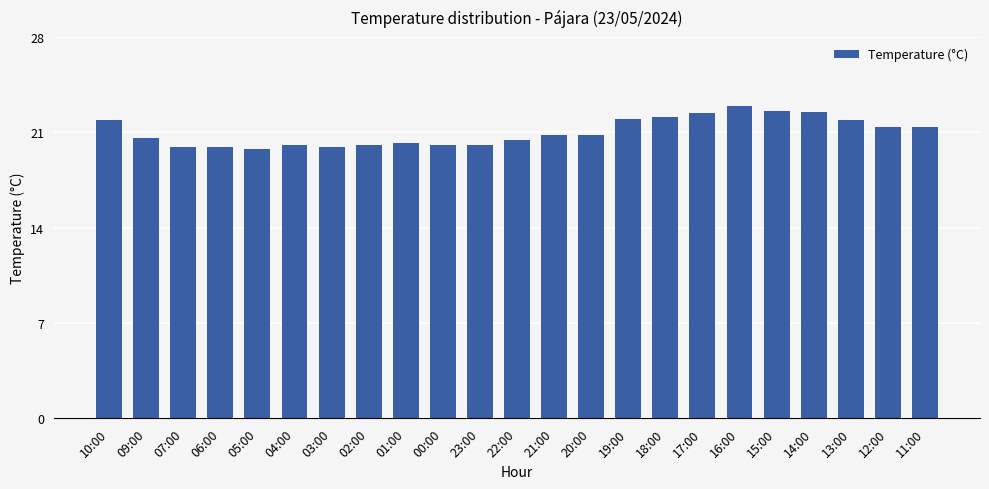

At which label does the data first exceed 20?

10:00